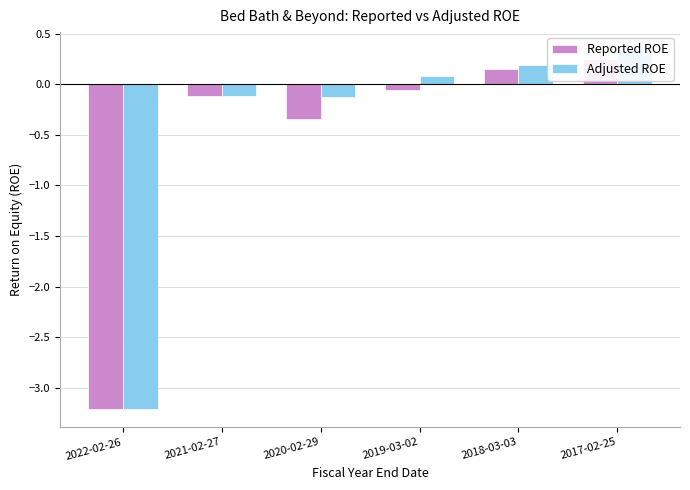

What is the value of the Reported ROE bar at the 6th from the left?

0.3